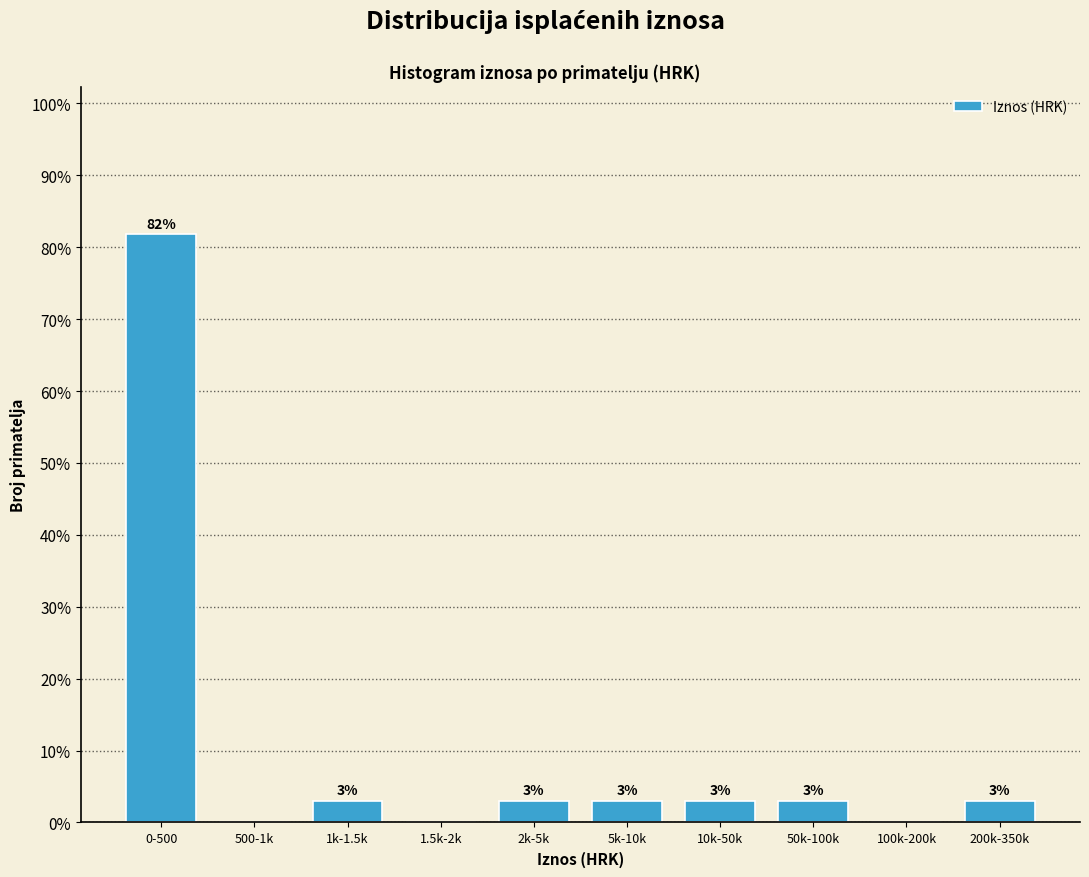

What is the maximum value shown in the chart?

81.8